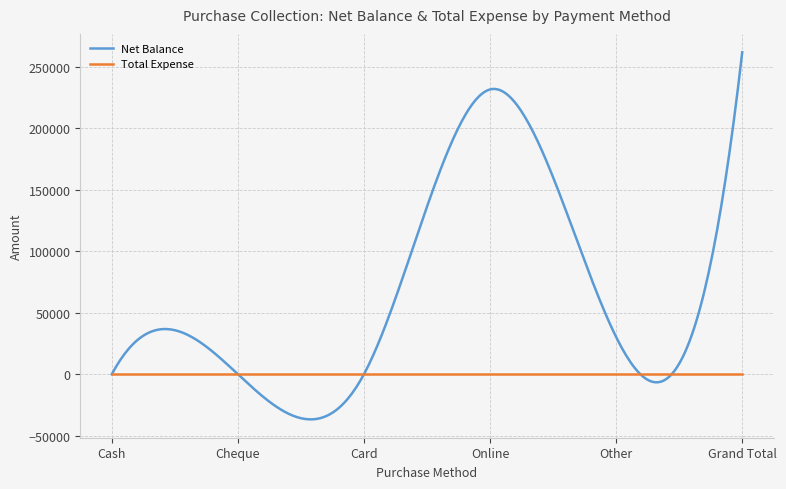

List the series in order of their overall mean, lowest first.

Total Expense, Net Balance